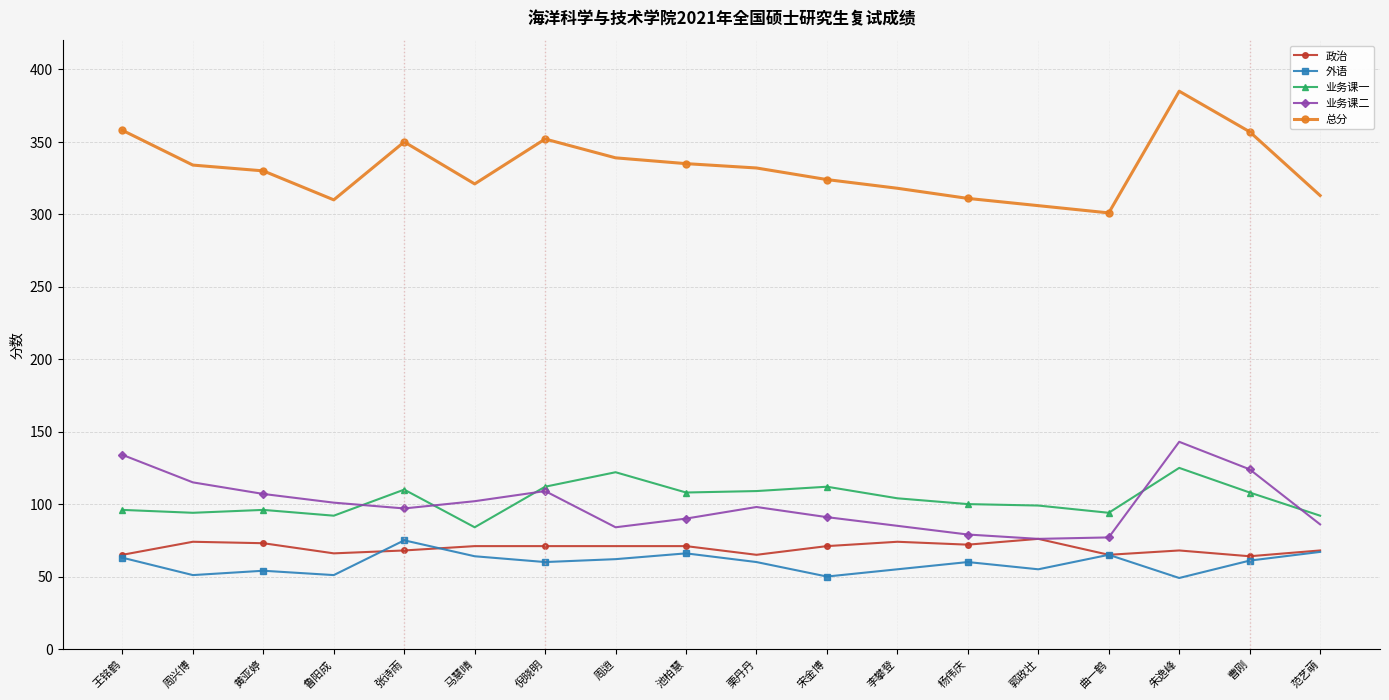

Which category has the lowest value in the 总分 series?

曲一鹤